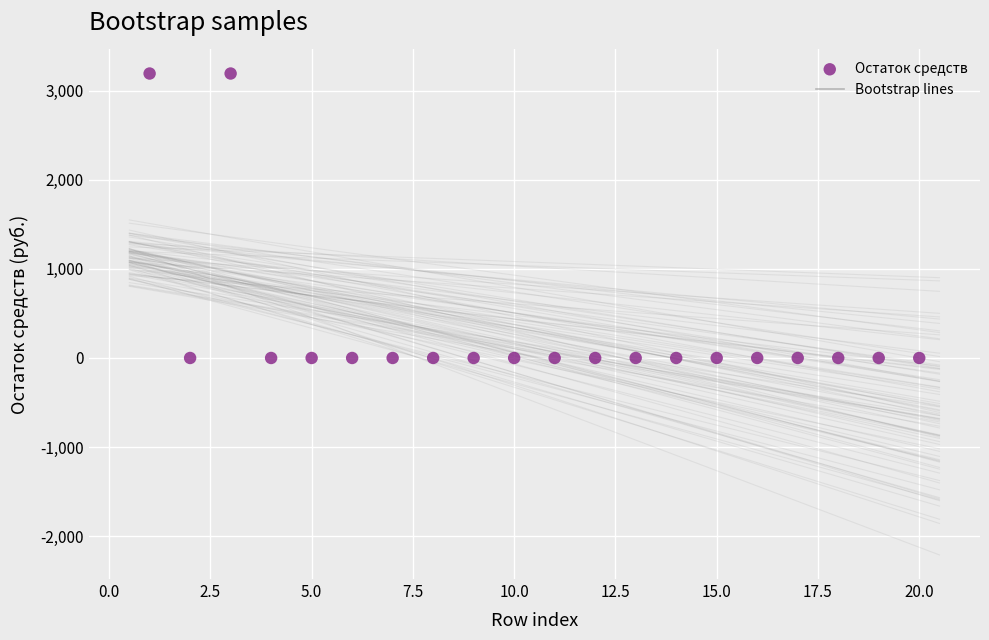

What is the range of X values (max minus min)?

19.0